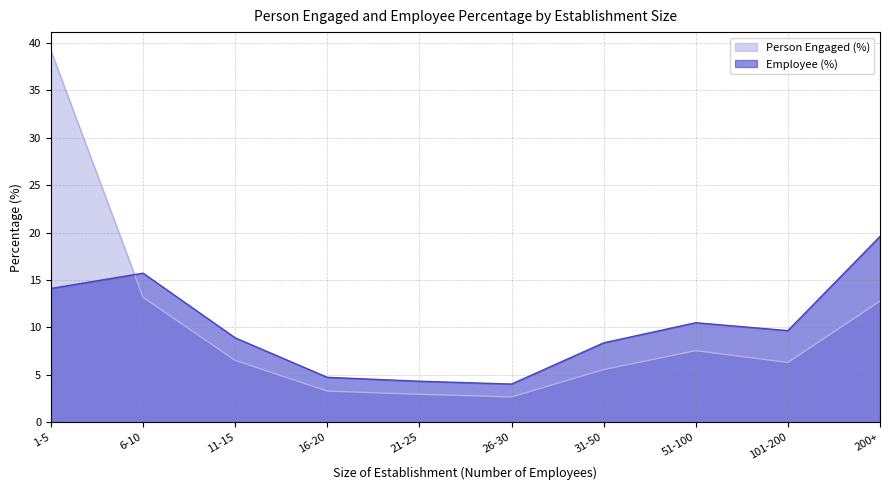

Which series has the widest spread of values?

Person Engaged (%)